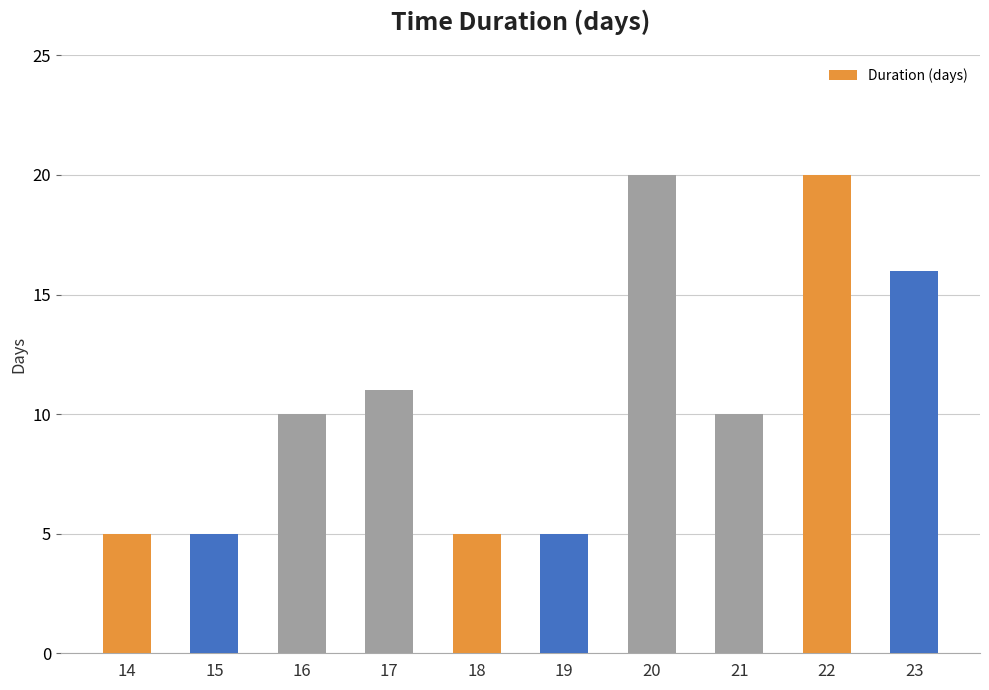

At which label is the value closest to 12?

17